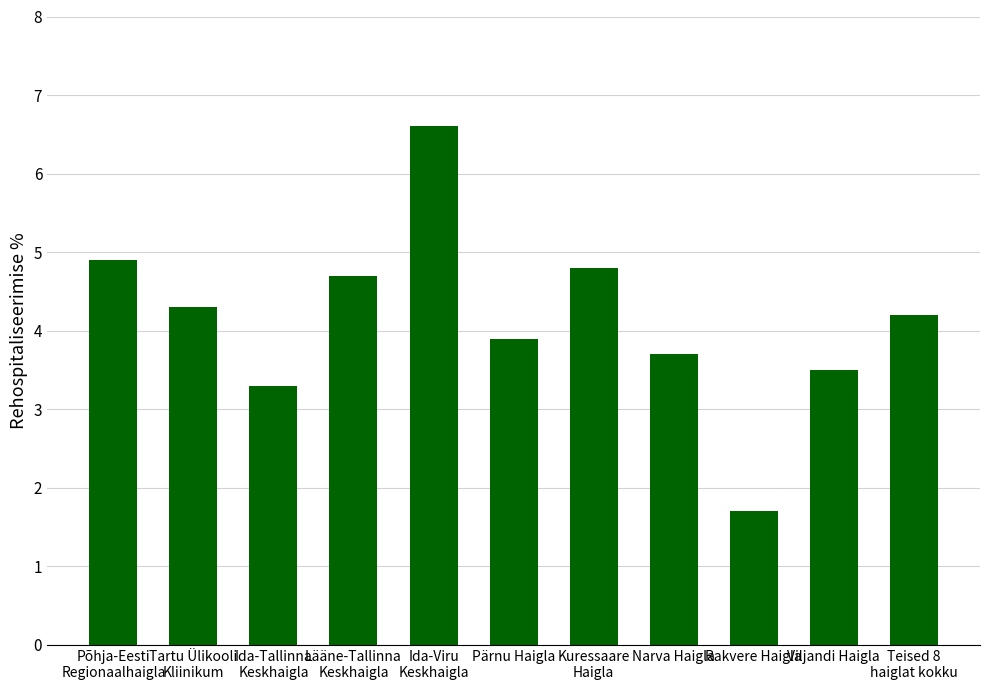

What is the change in value from Põhja-Eesti
Regionaalhaigla to Pärnu Haigla?

-1.0